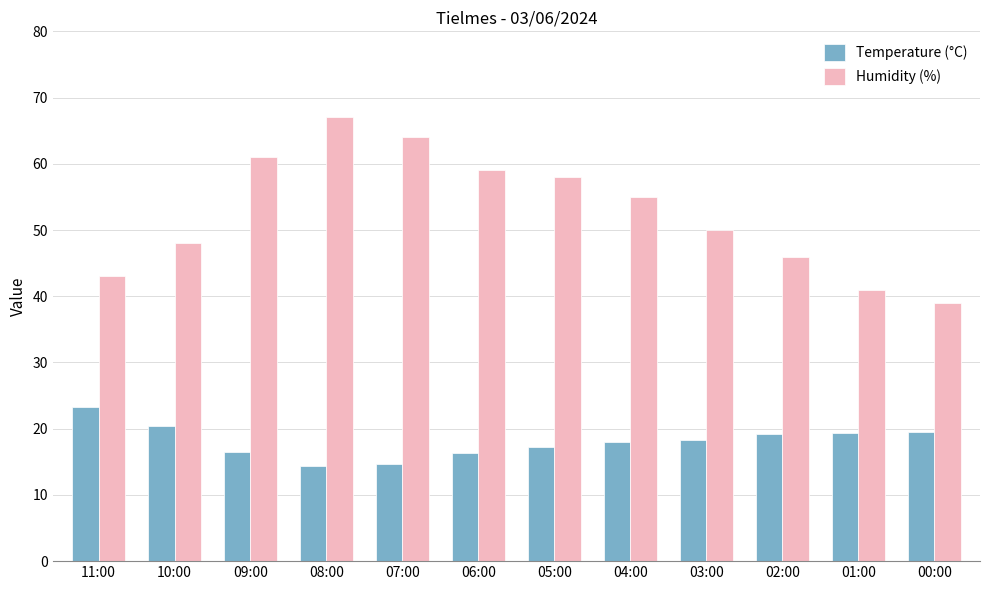

What position from the right is 08:00?

9